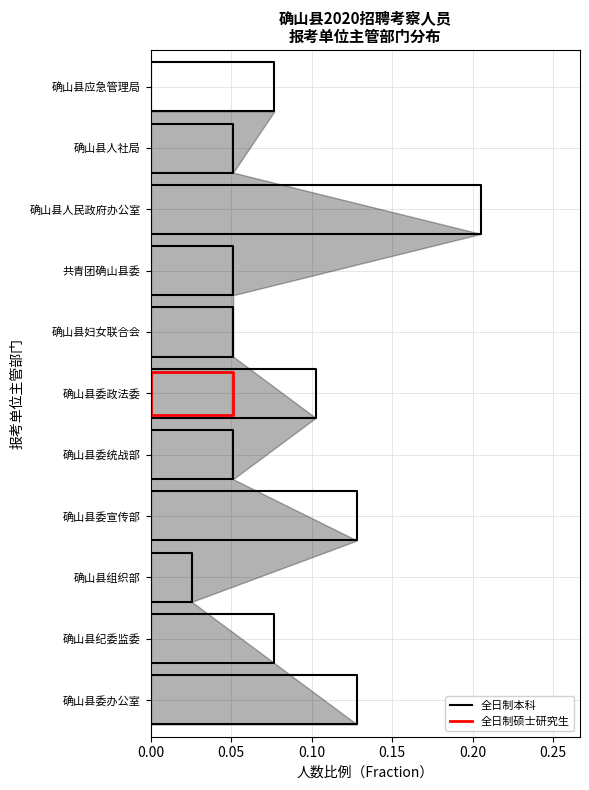

True or false: 全日制硕士研究生 has more than 2 interior local peaks.

False